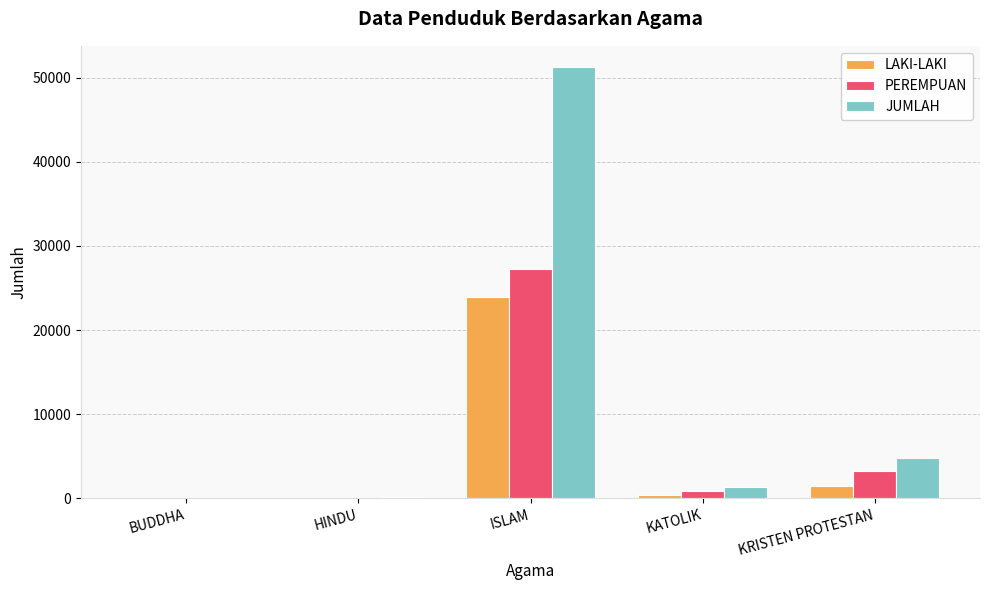

What is the difference between the PEREMPUAN values at ISLAM and KATOLIK?

26370